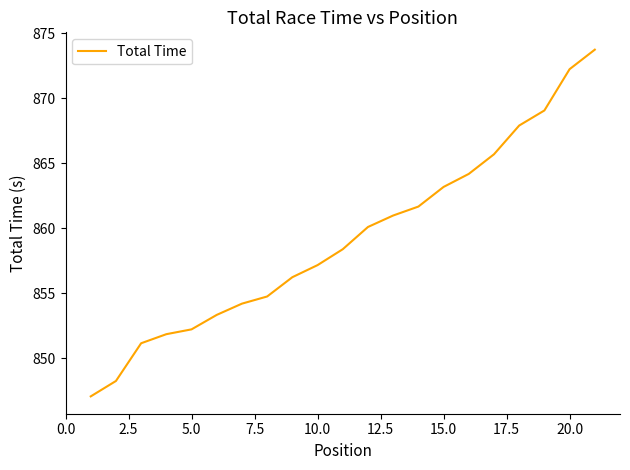

What is the greatest value displayed?

873.7